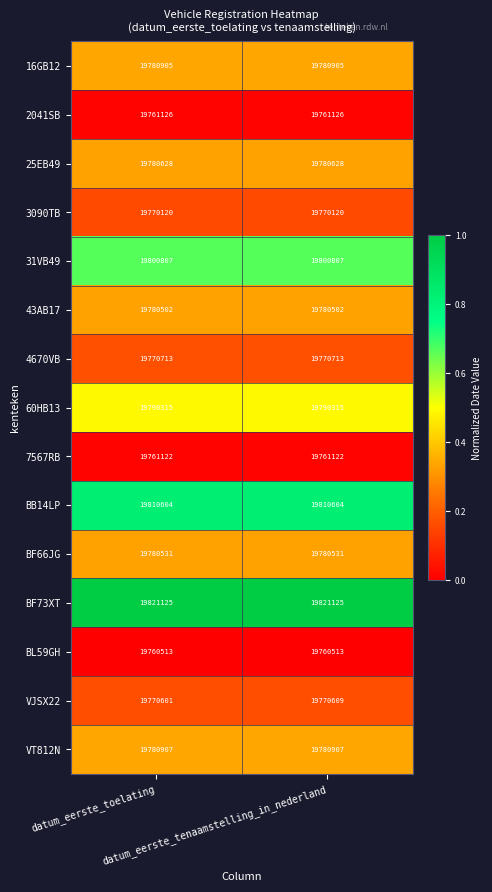

Which series has the largest total across all categories?

BF73XT